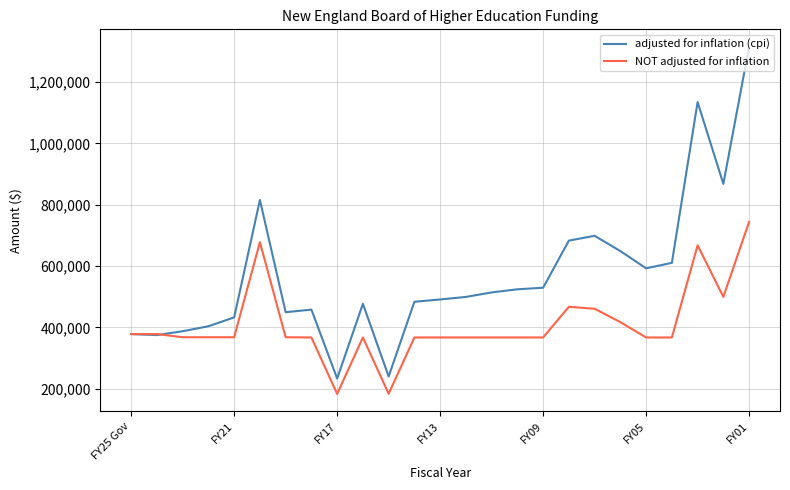

Which series has the largest range (max minus min)?

adjusted for inflation (cpi)